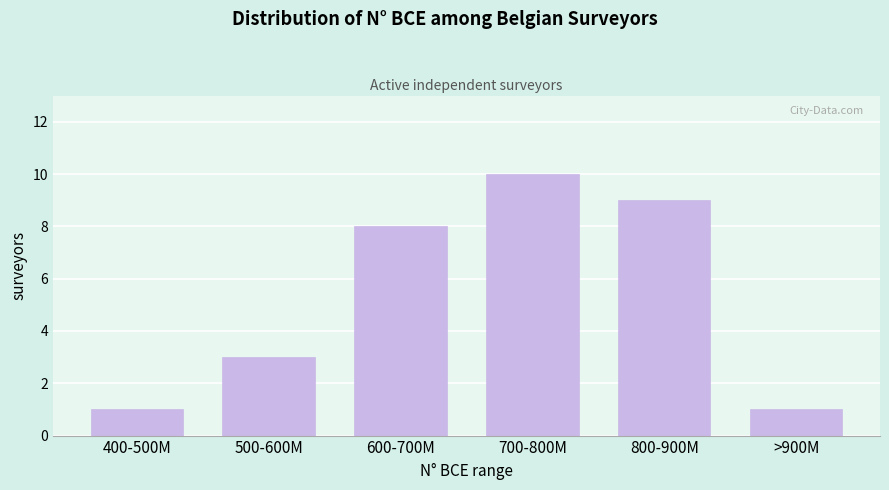

Reading right to left, list all the values displayed in this chart.

>900M=1	800-900M=9	700-800M=10	600-700M=8	500-600M=3	400-500M=1